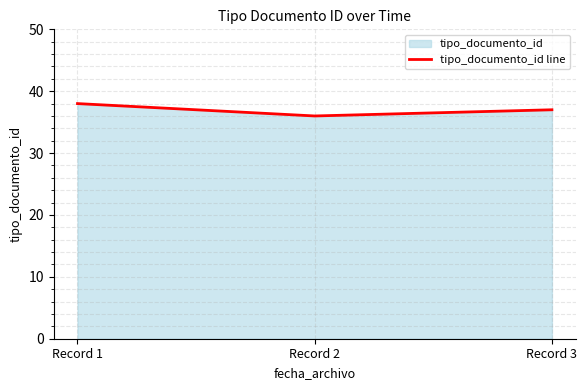

What is the change in value from Record 1 to Record 2?

-2